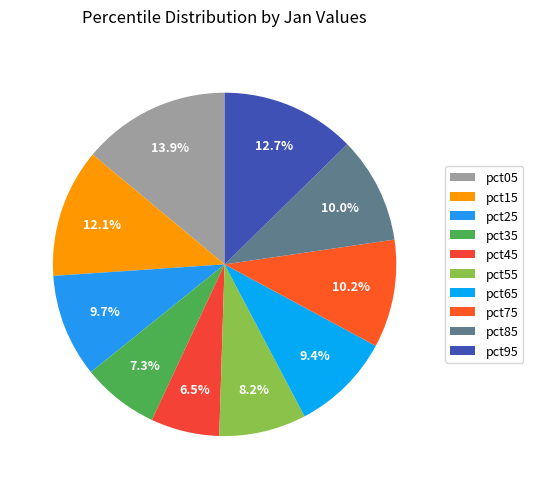

To the nearest percent, what is the difference between the pct95 and pct45 slice percentages?

6%